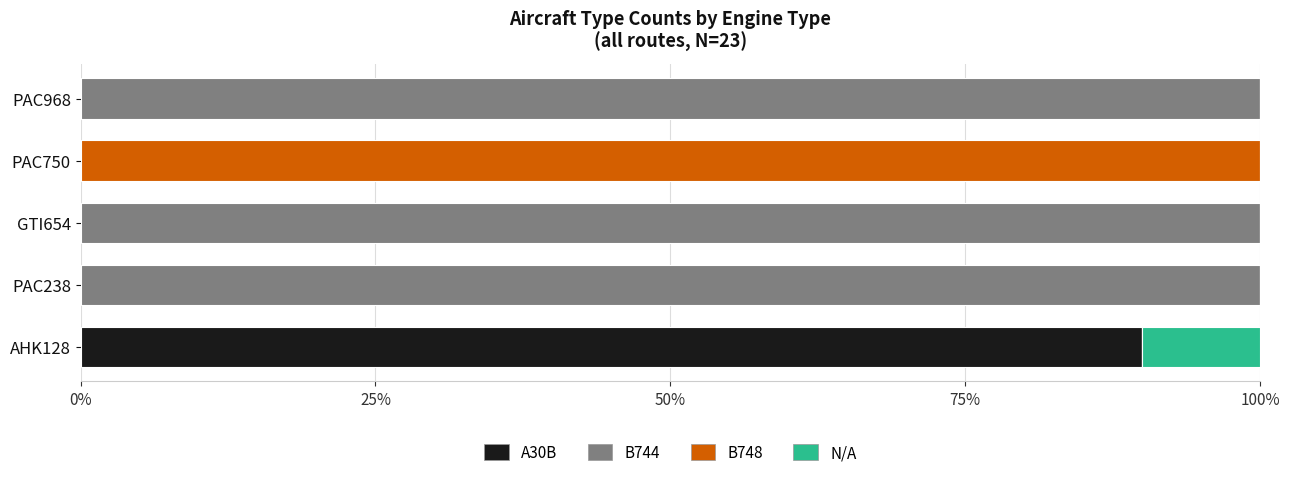

True or false: A30B has a value of 57 at AHK128.

False